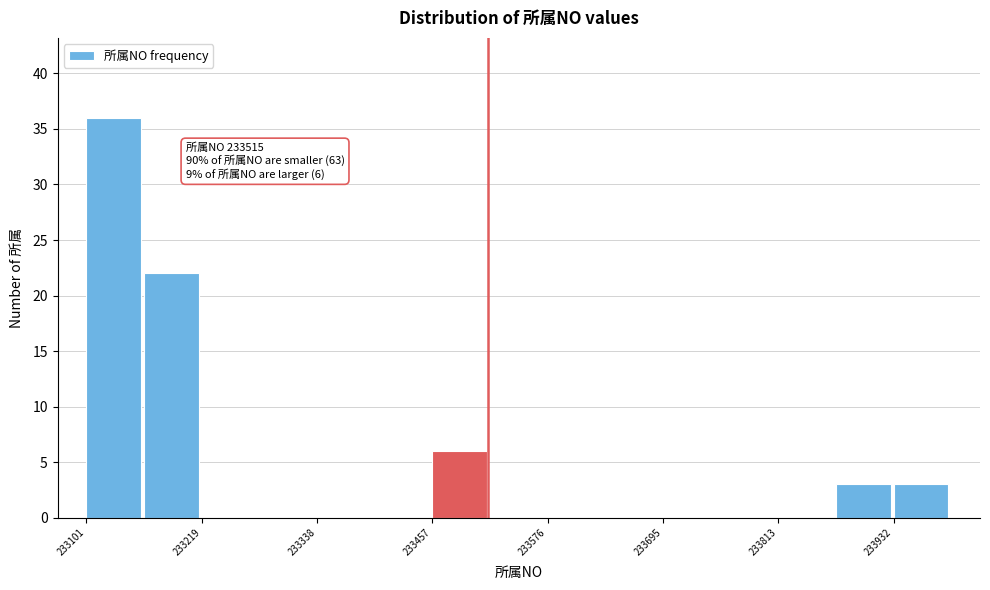

Read against the x-axis, roughly where is the centre of the tallest bar?

233120